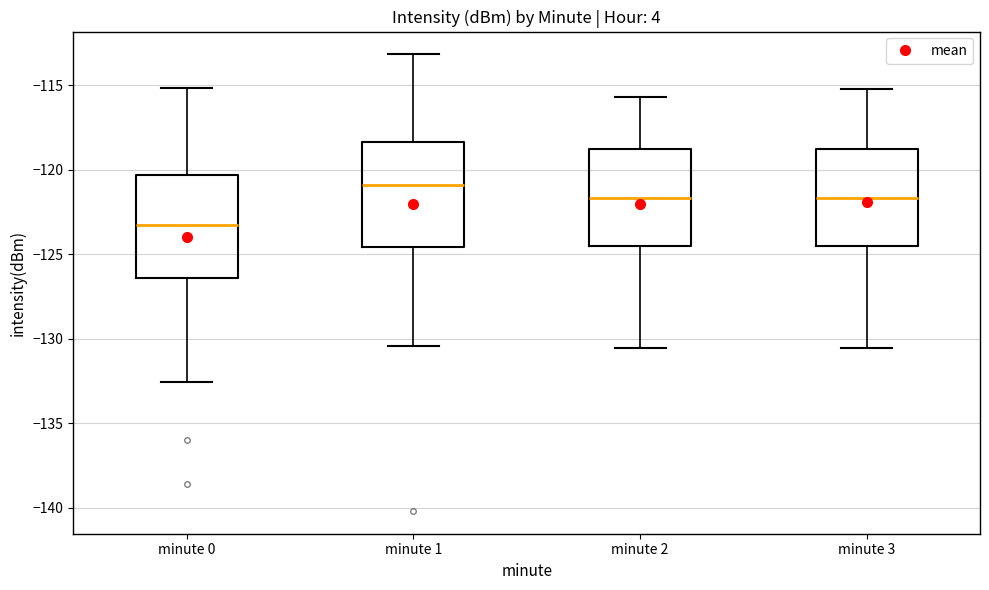

Where does the median line of the box for minute 2 sit on the y-axis? The values are not printed on the chart, so give them approximately, as read against the axis.

-121.5